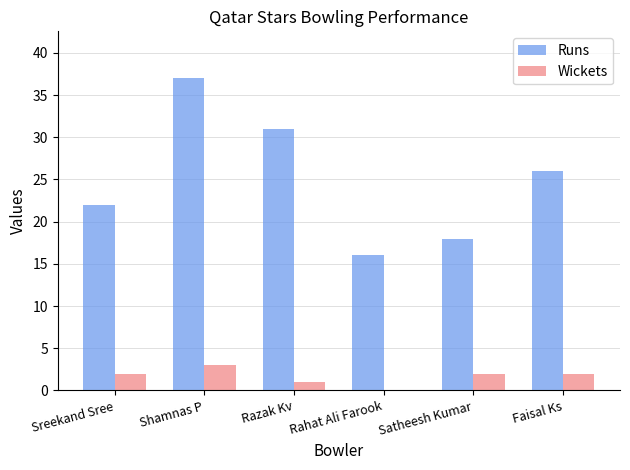

What is the highest value of the Runs series?

37